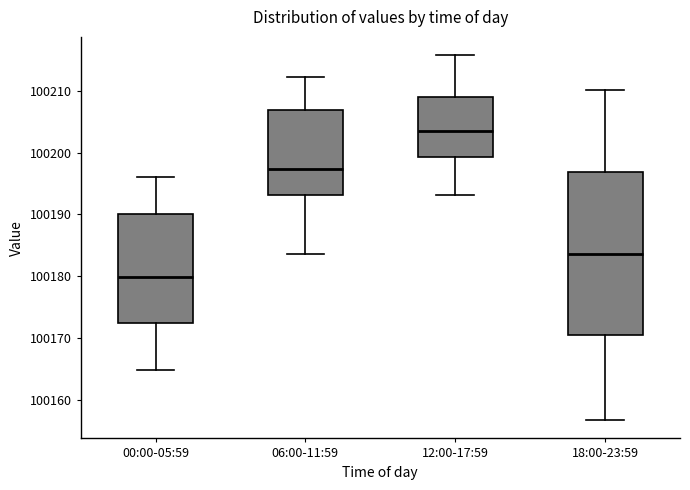

Where does the upper whisker of the box for 12:00-17:59 end on the y-axis? The values are not printed on the chart, so give them approximately, as read against the axis.

100216